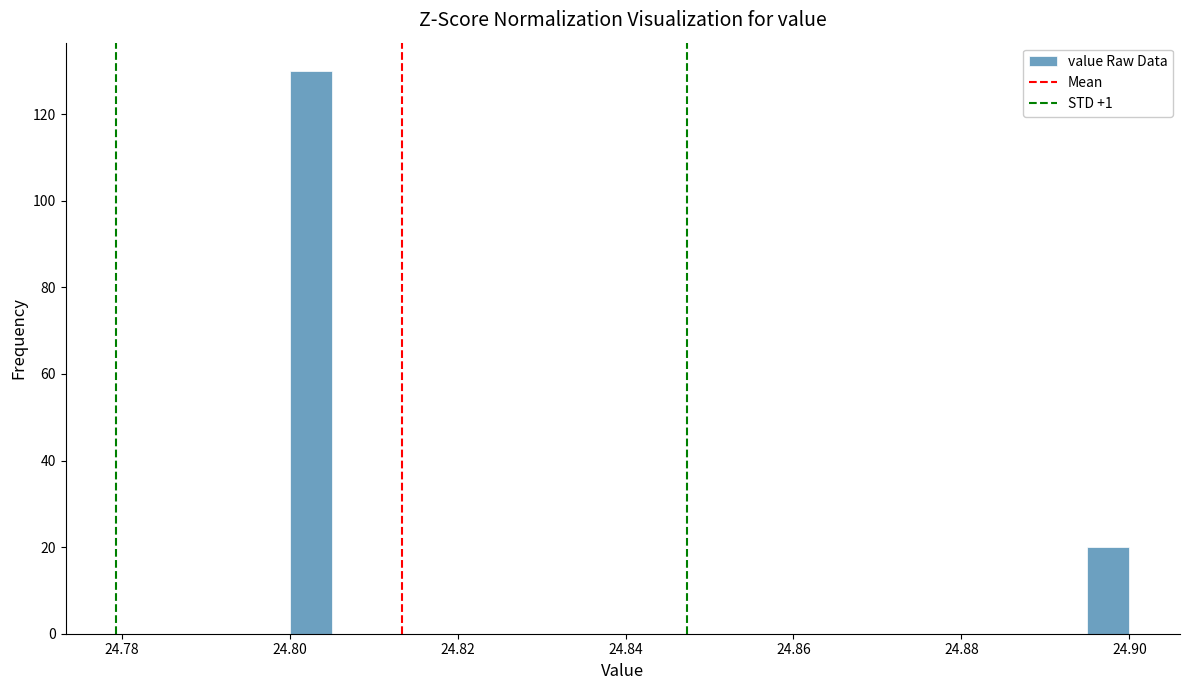

Read against the x-axis, roughly where is the centre of the tallest bar?

24.802